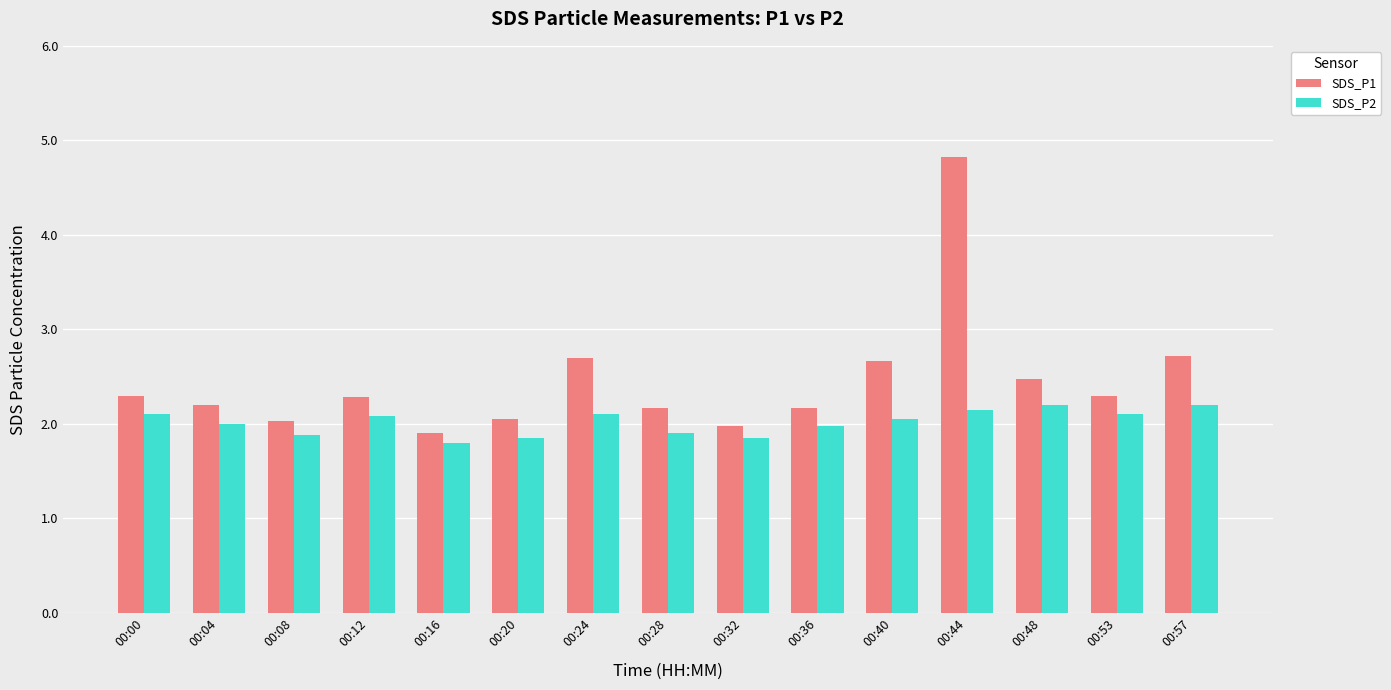

What is the value of the SDS_P1 bar at the 12th from the left?

4.8